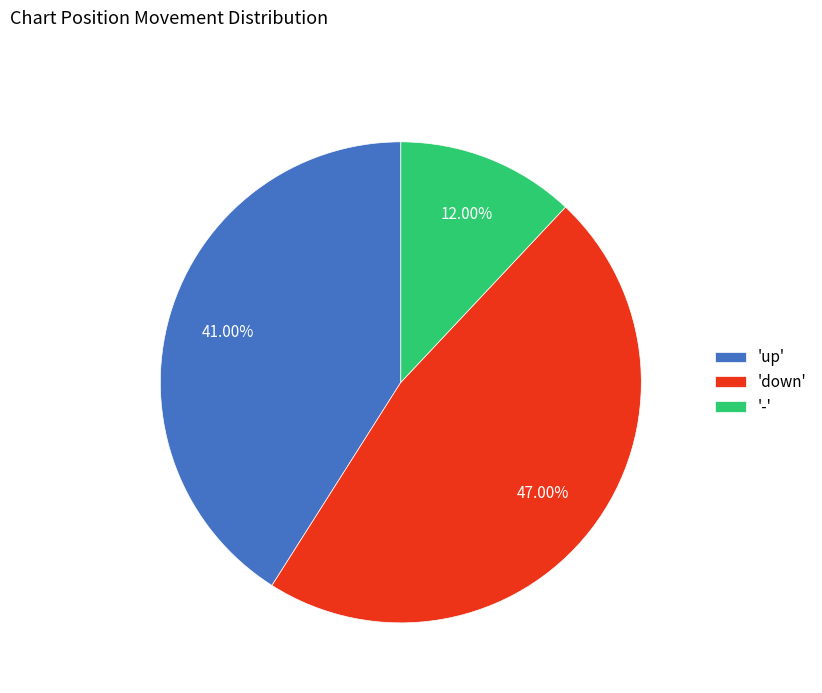

Is there any slice that represents more than half of the pie?

No